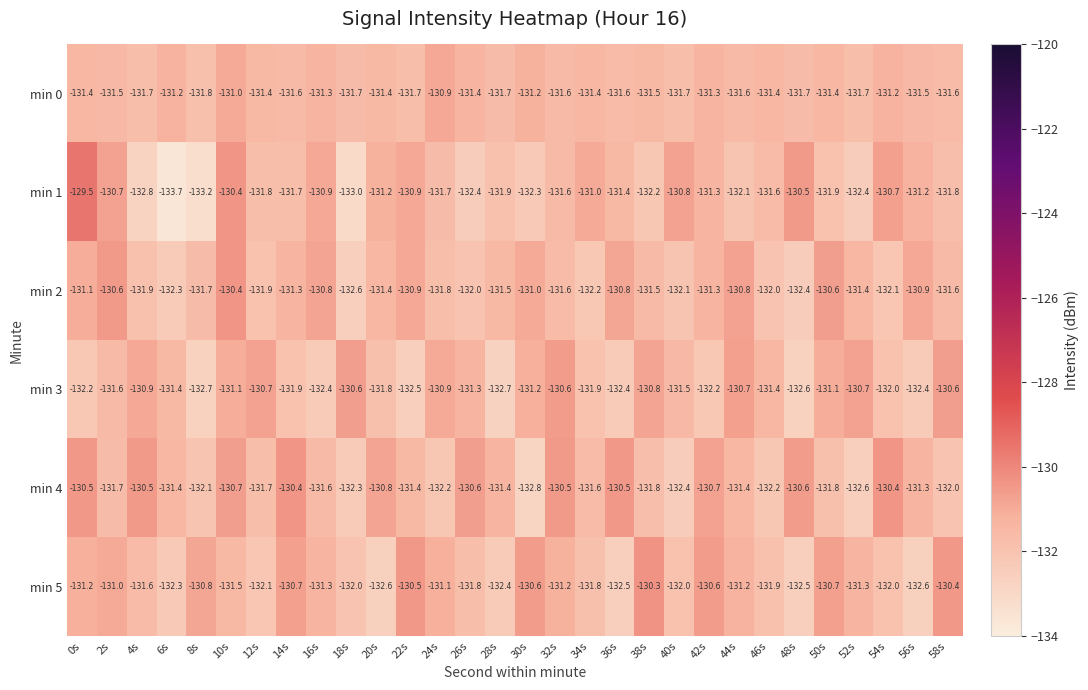

Where does the min 4 series first go above -131?

0s